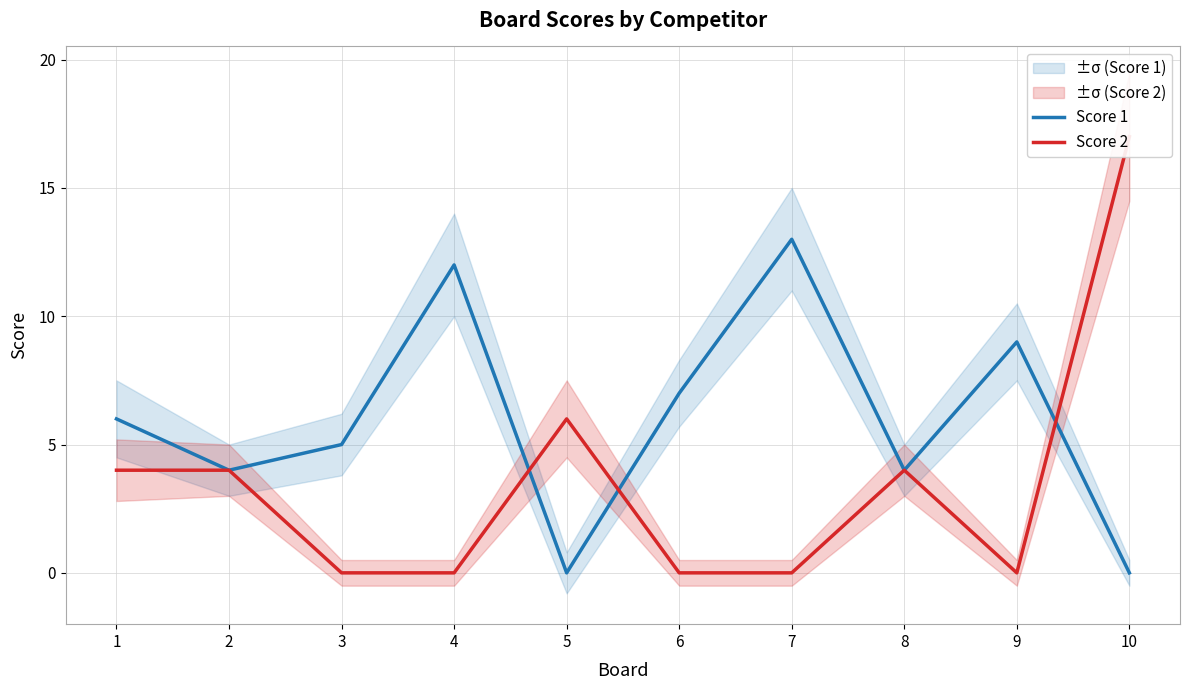

Which series has the largest range (max minus min)?

Score 2